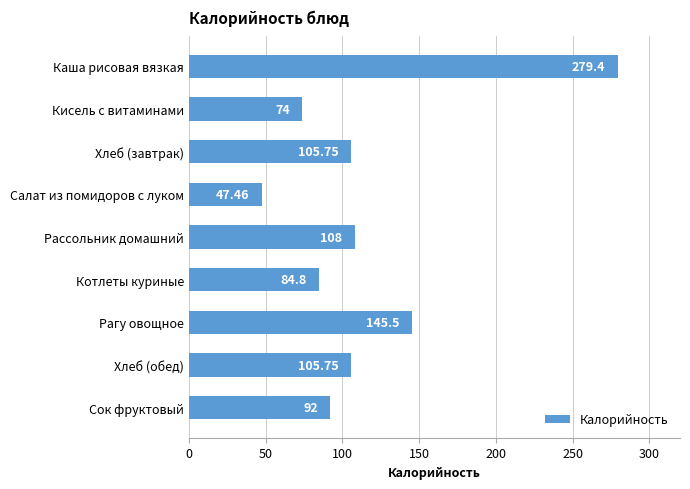

What is the ratio of the value at Хлеб (обед) to the value at Каша рисовая вязкая?

0.4